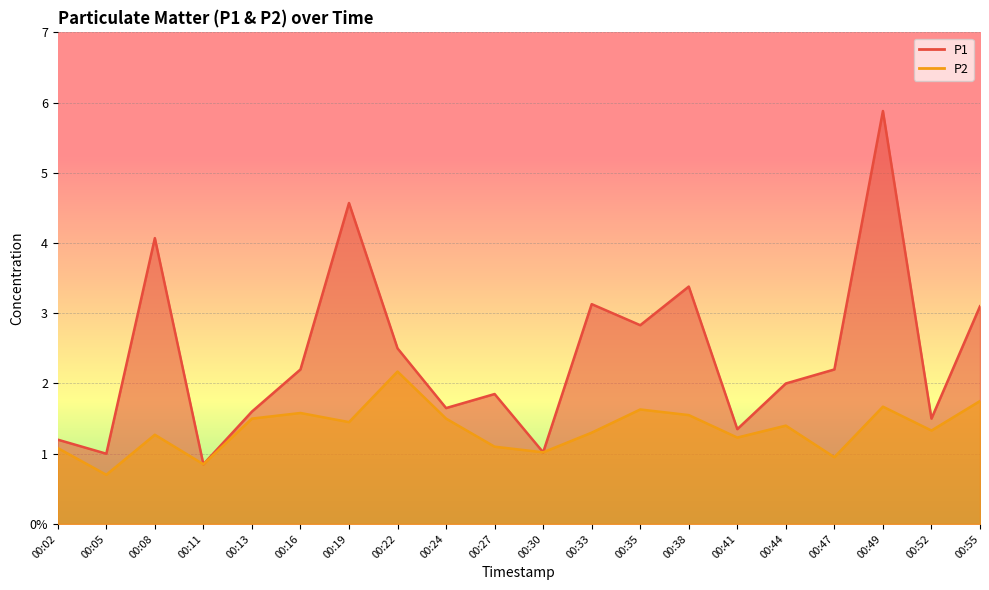

Between 00:16 and 00:52, which series saw the biggest shift?

P1